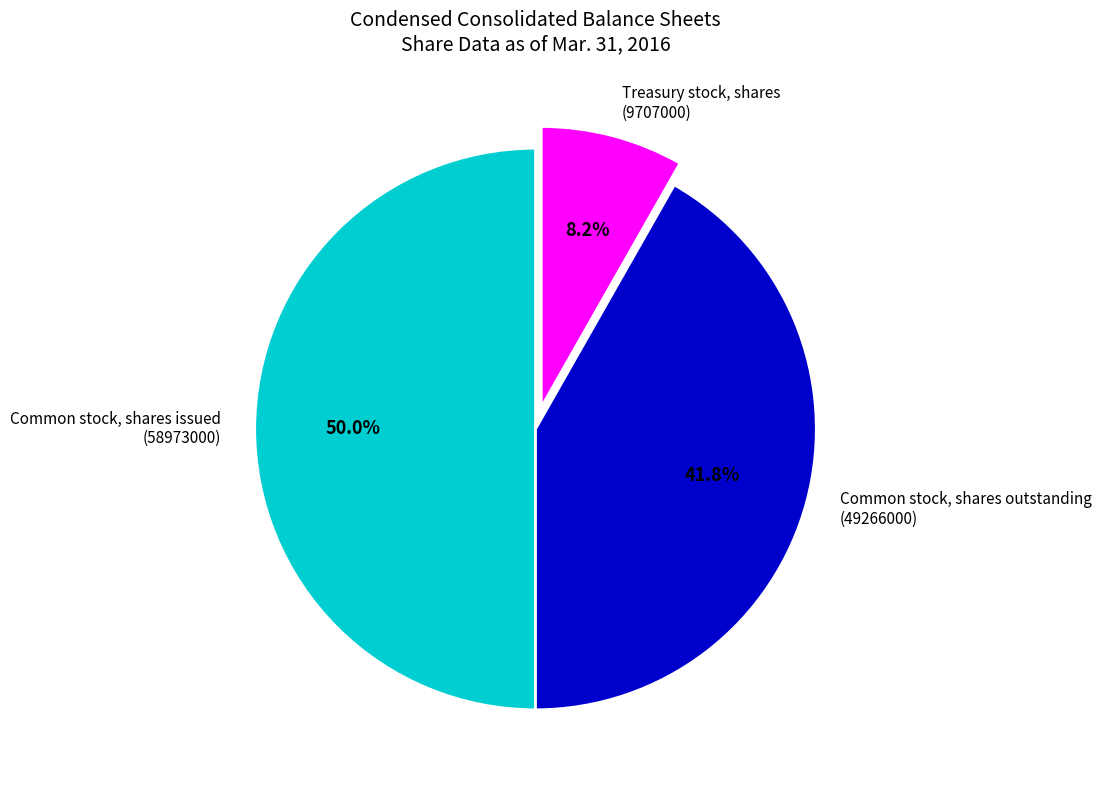

To the nearest percent, what is the combined percentage of Common stock, shares outstanding and Treasury stock, shares?

50%